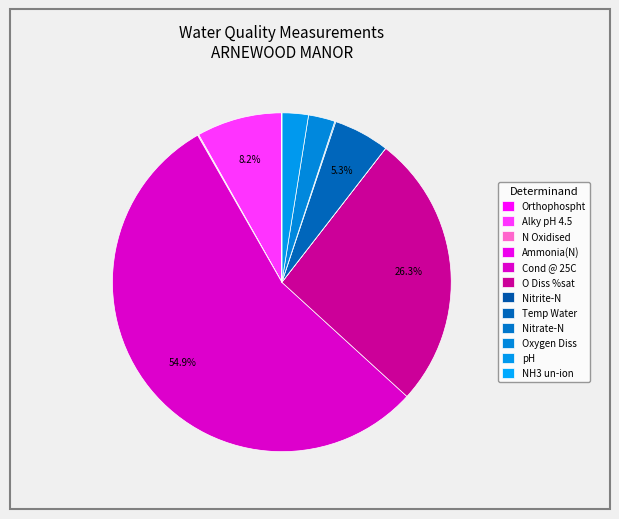

What is the largest slice in the pie chart?

Cond @ 25C